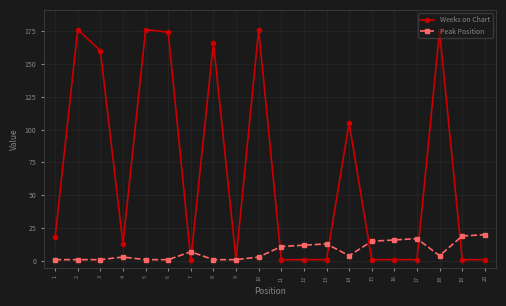

What is the sum of the Peak Position values at 19 and 13?

32